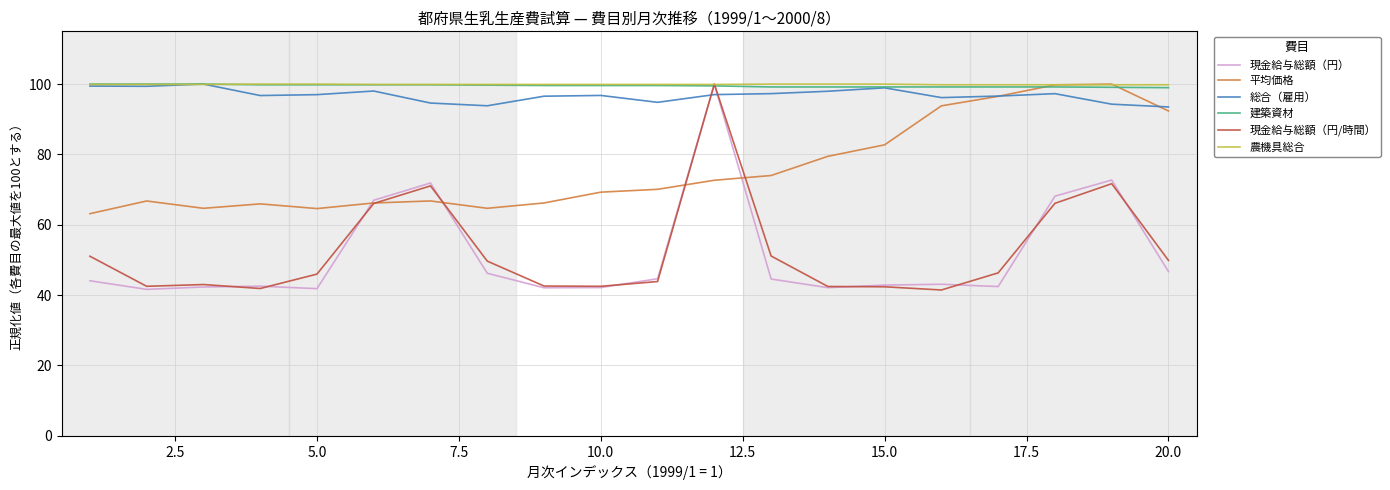

True or false: 総合（雇用） and 現金給与総額（円/時間） cross at least once.

True